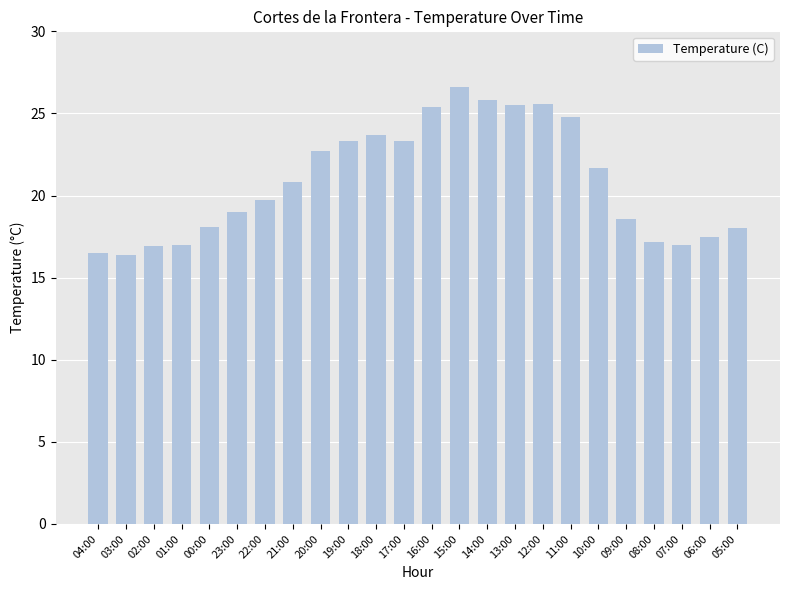

What is the change in value from 22:00 to 15:00?

+6.9